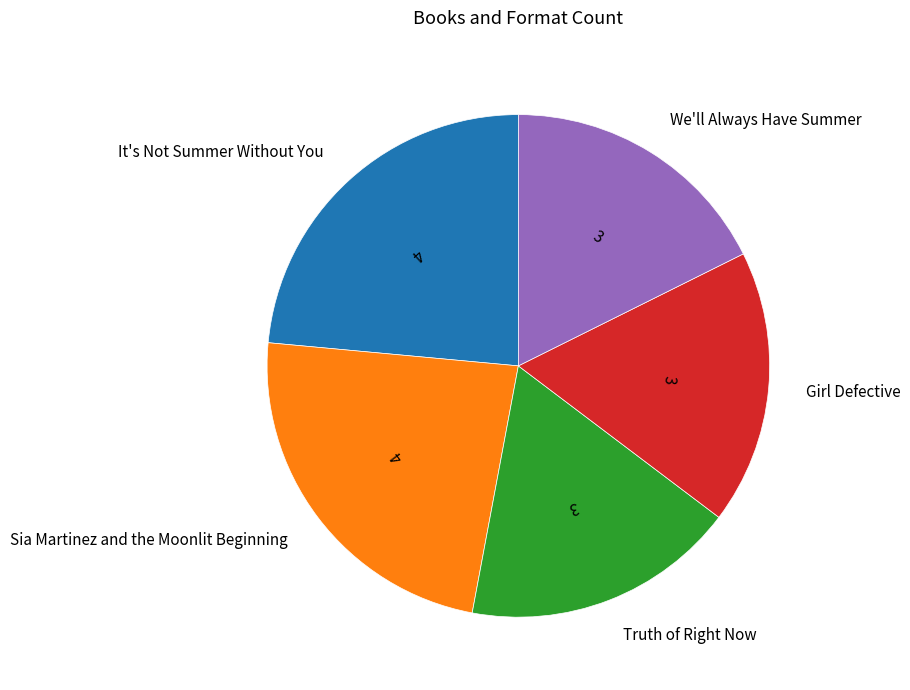

Is it true that Sia Martinez and the Moonlit Beginning is 32% of the pie?

False